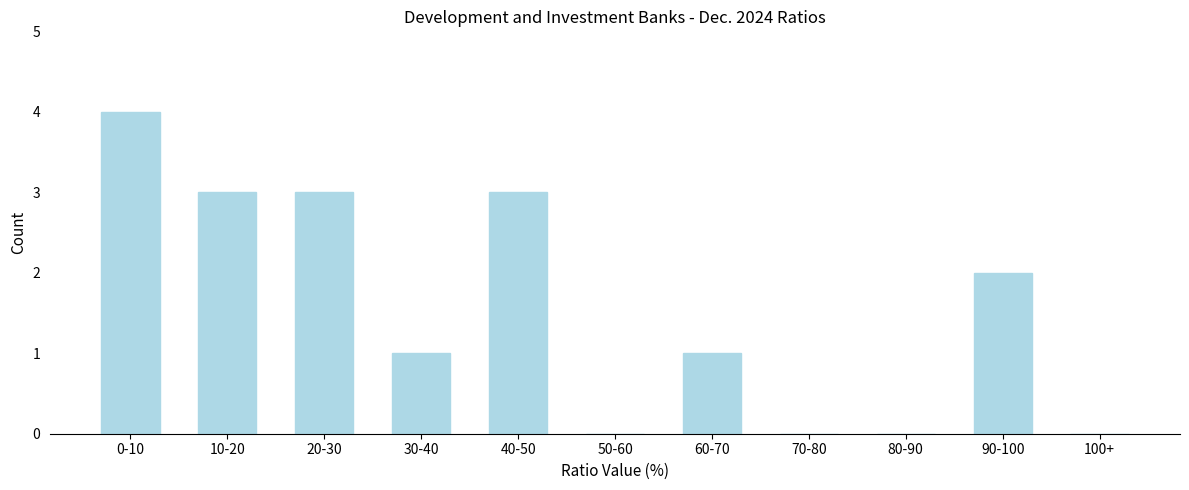

Reading left to right, transcribe all the data shown in this chart.

0-10=4	10-20=3	20-30=3	30-40=1	40-50=3	50-60=0	60-70=1	70-80=0	80-90=0	90-100=2	100+=0